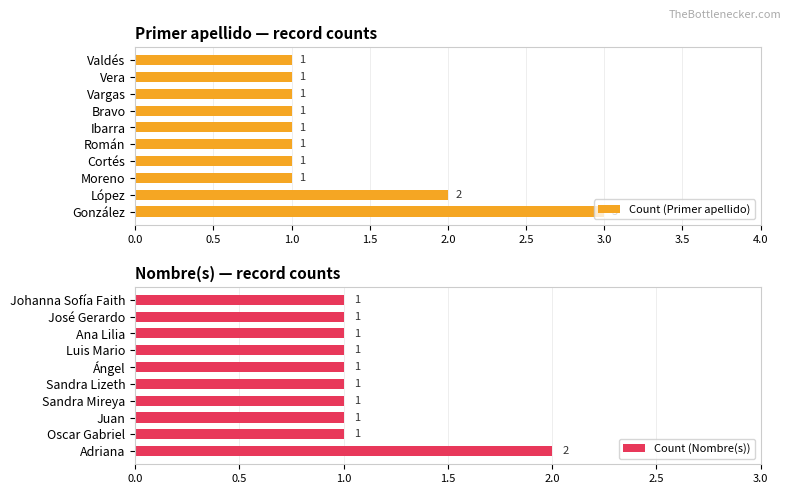

What is the difference between the maximum and second lowest values in the Count (Primer apellido) series?

2